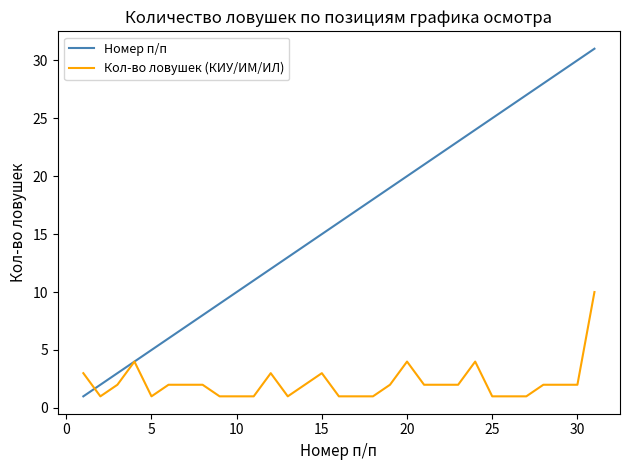

Which series has the largest total across all categories?

Номер п/п